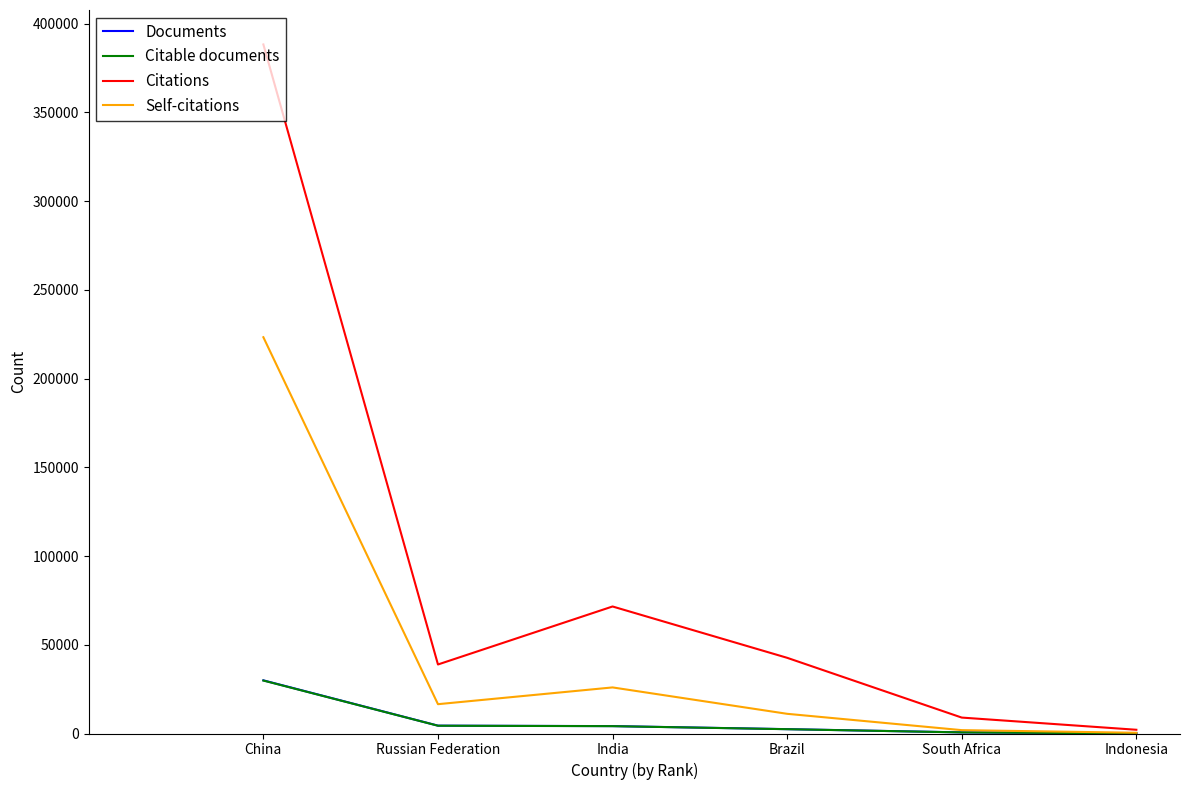

What is the total value across all series at Indonesia?

2739